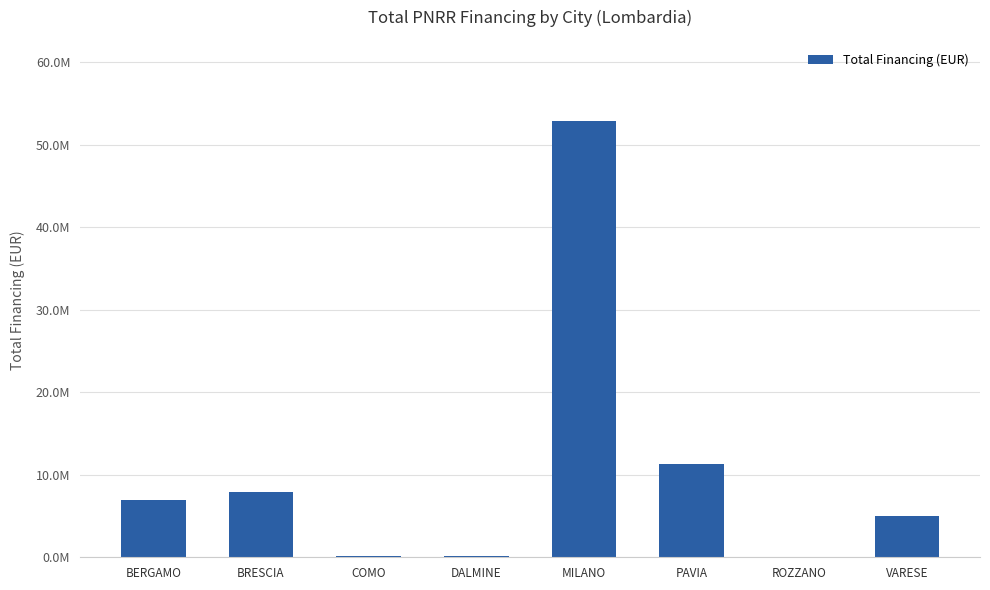

What is the change in value from BERGAMO to BRESCIA?

+980589.2